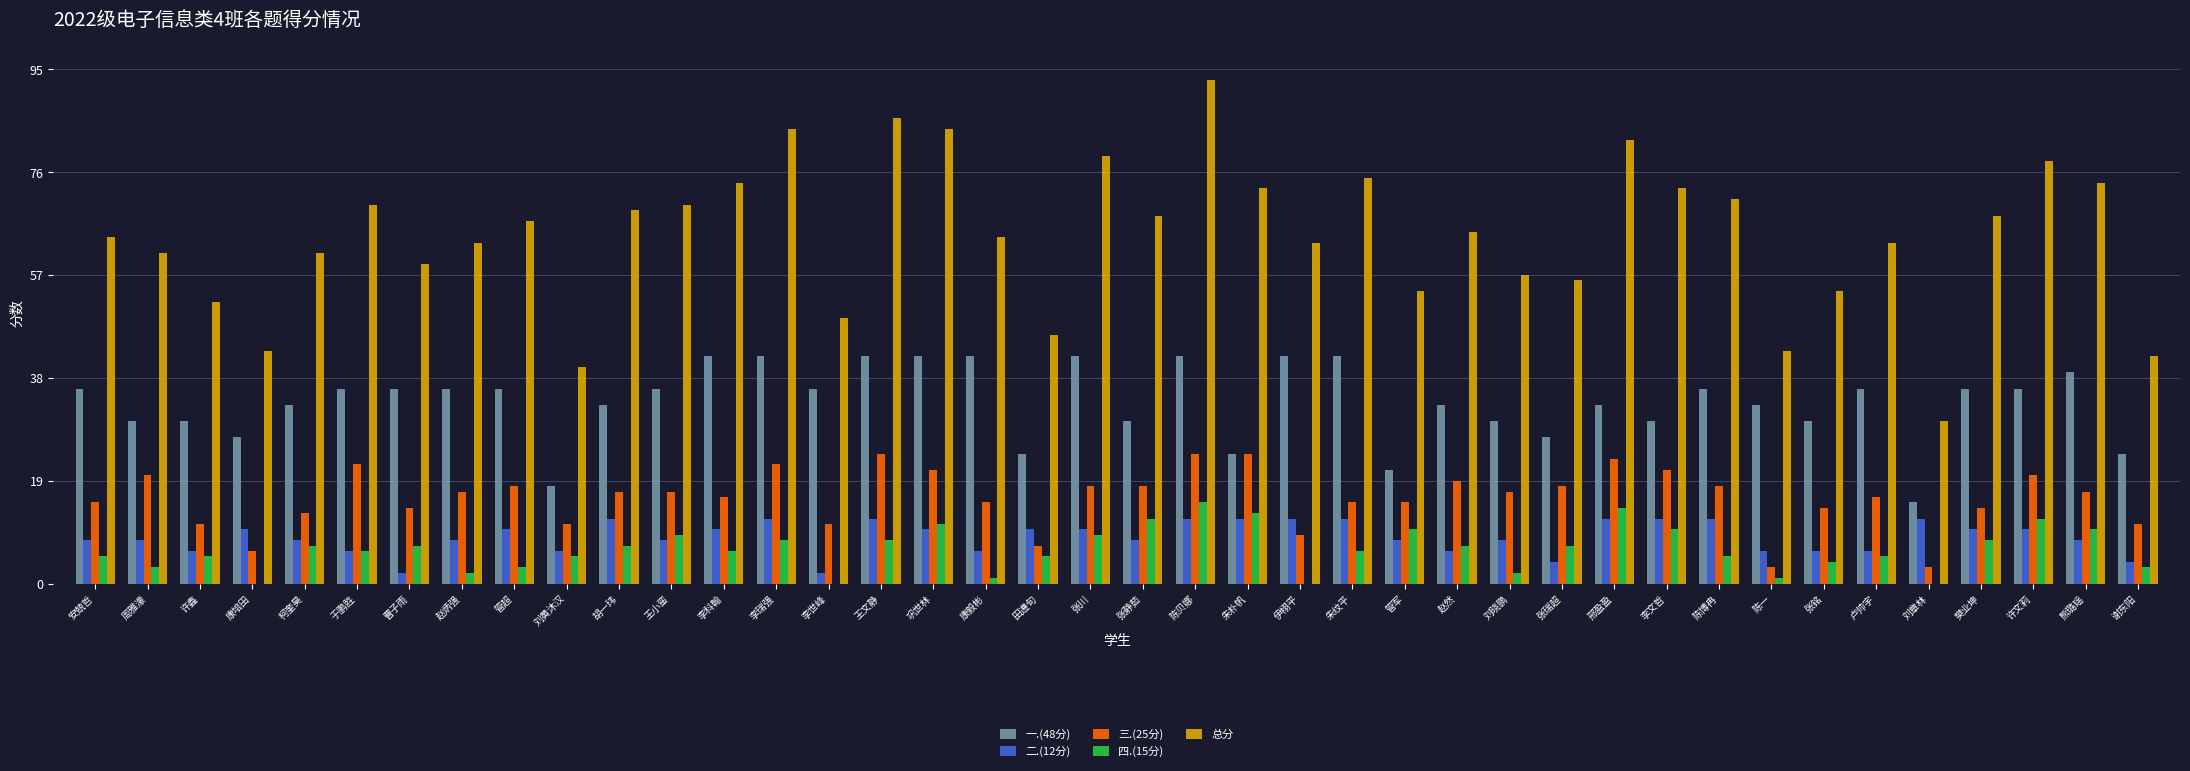

What is the sum of the 三.(25分) values at 赵炳强 and 陈一?

20